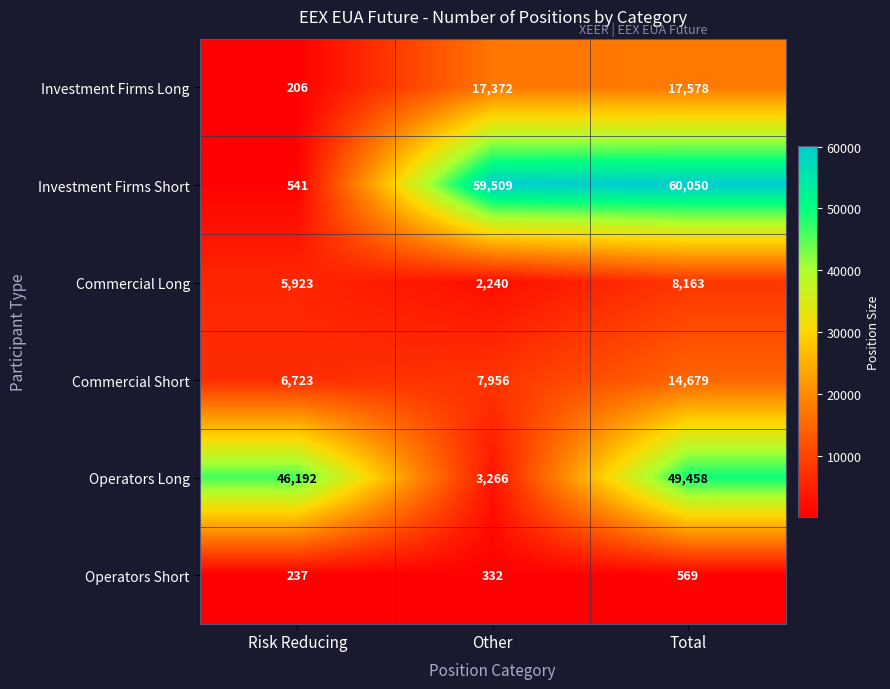

What is the spread (max minus min) of values at Risk Reducing?

45986